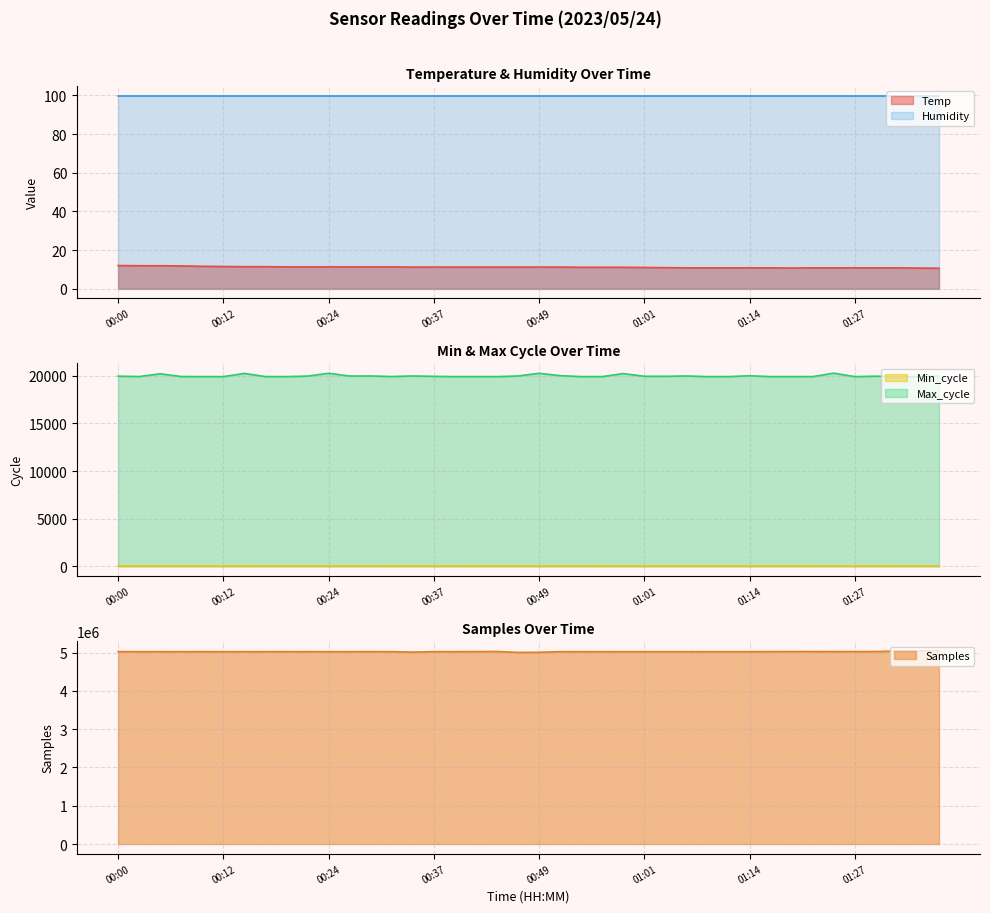

True or false: Max_cycle and Samples cross at least once.

False